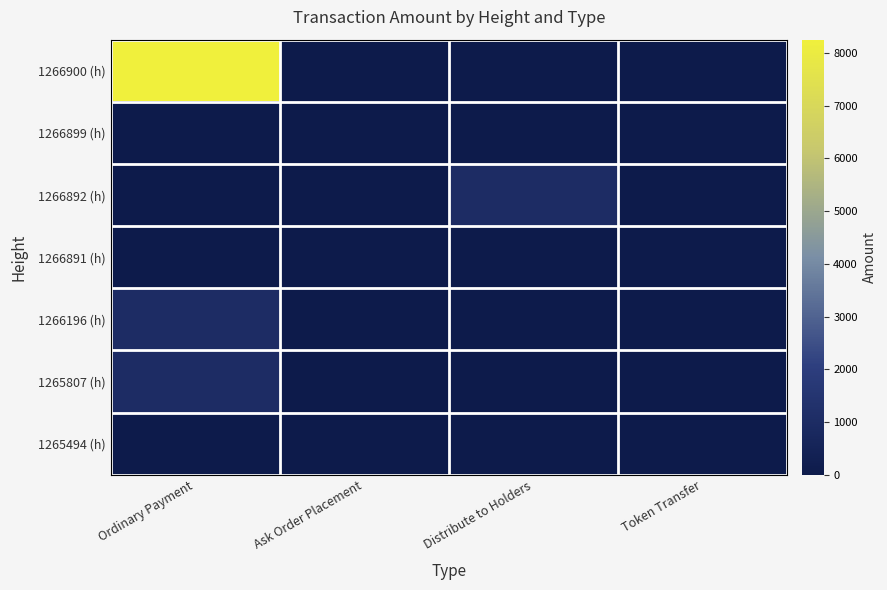

What is the greatest value displayed?

8250.8